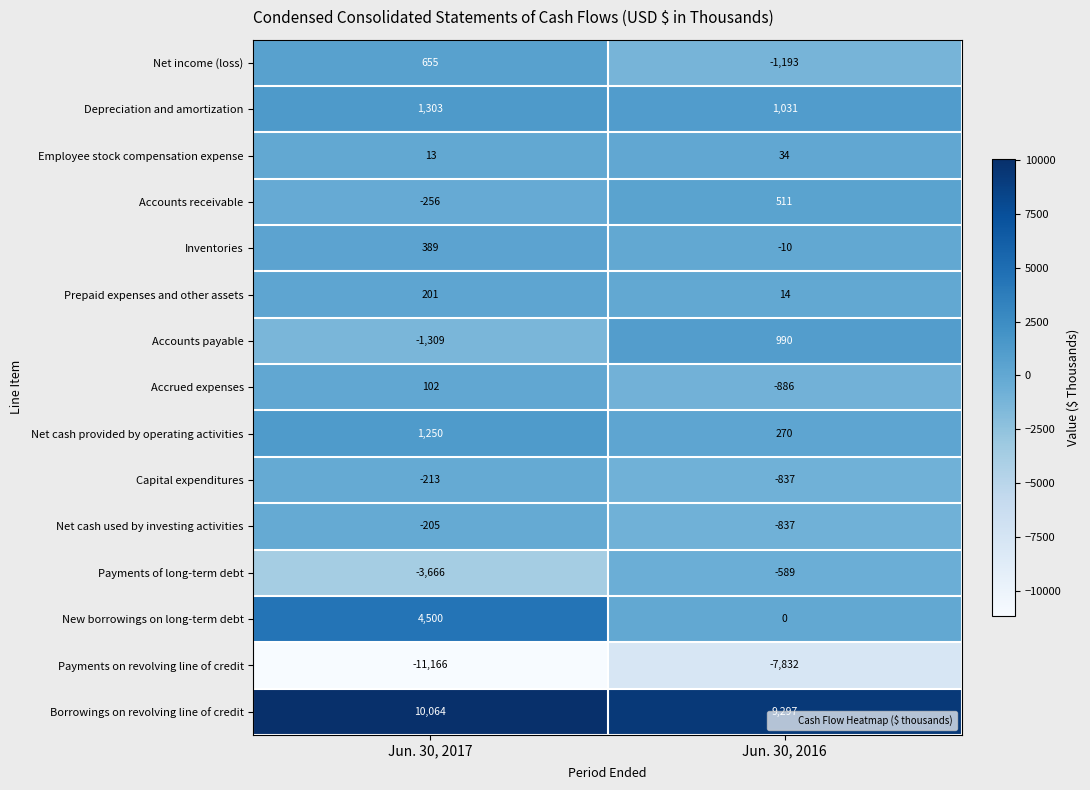

Which category has the lowest value across all series?

Jun. 30, 2017